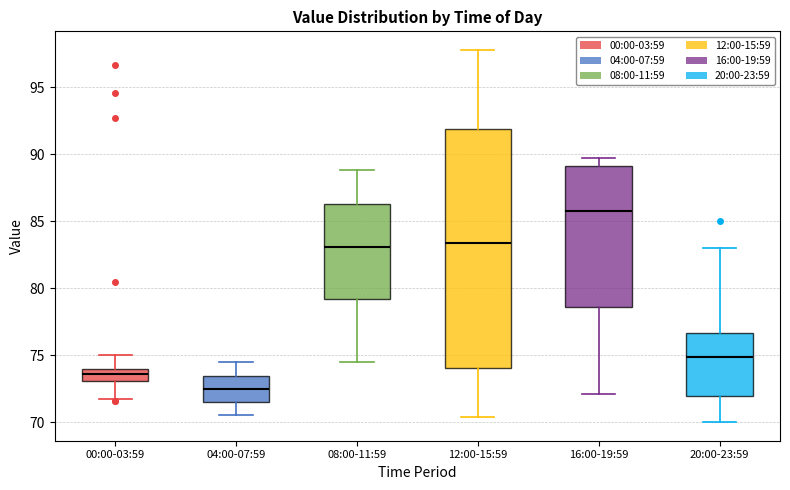

Where does the upper whisker of the box for 16:00-19:59 end on the y-axis? The values are not printed on the chart, so give them approximately, as read against the axis.

89.5